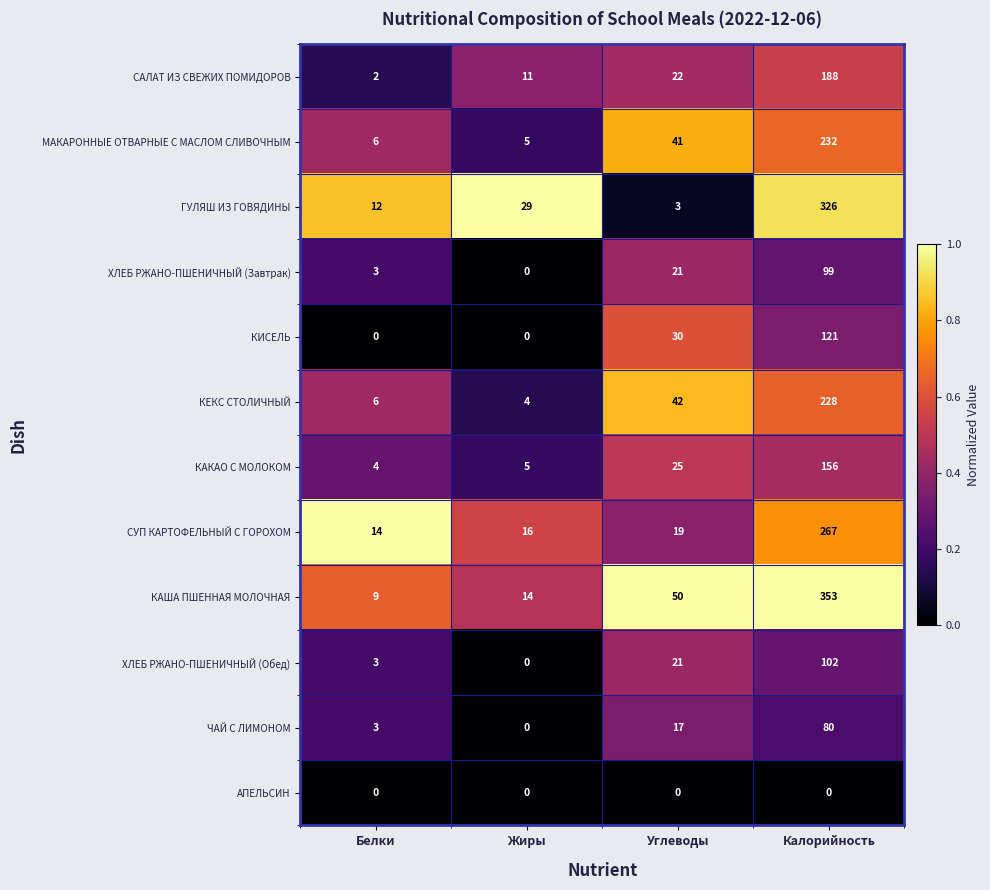

What is the greatest value displayed?

353